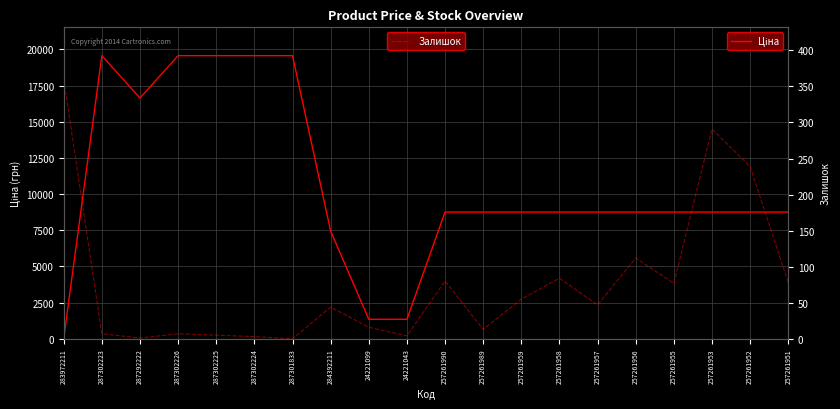

What is the sum of the Залишок values at 257261956 and 287302226?

119.0